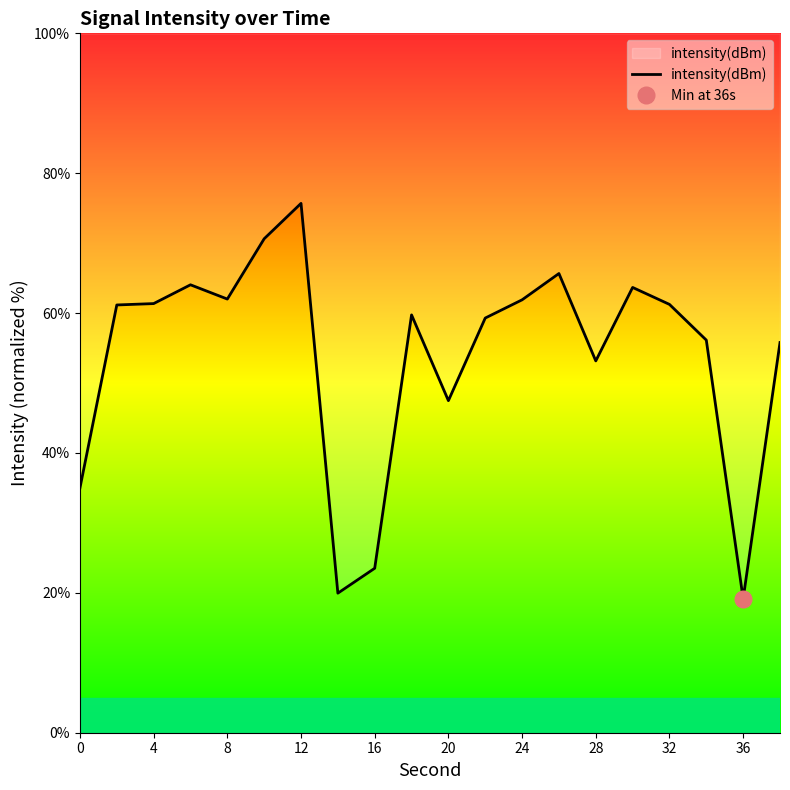

Is it true that intensity(dBm) equals 35.0 at 0?

True